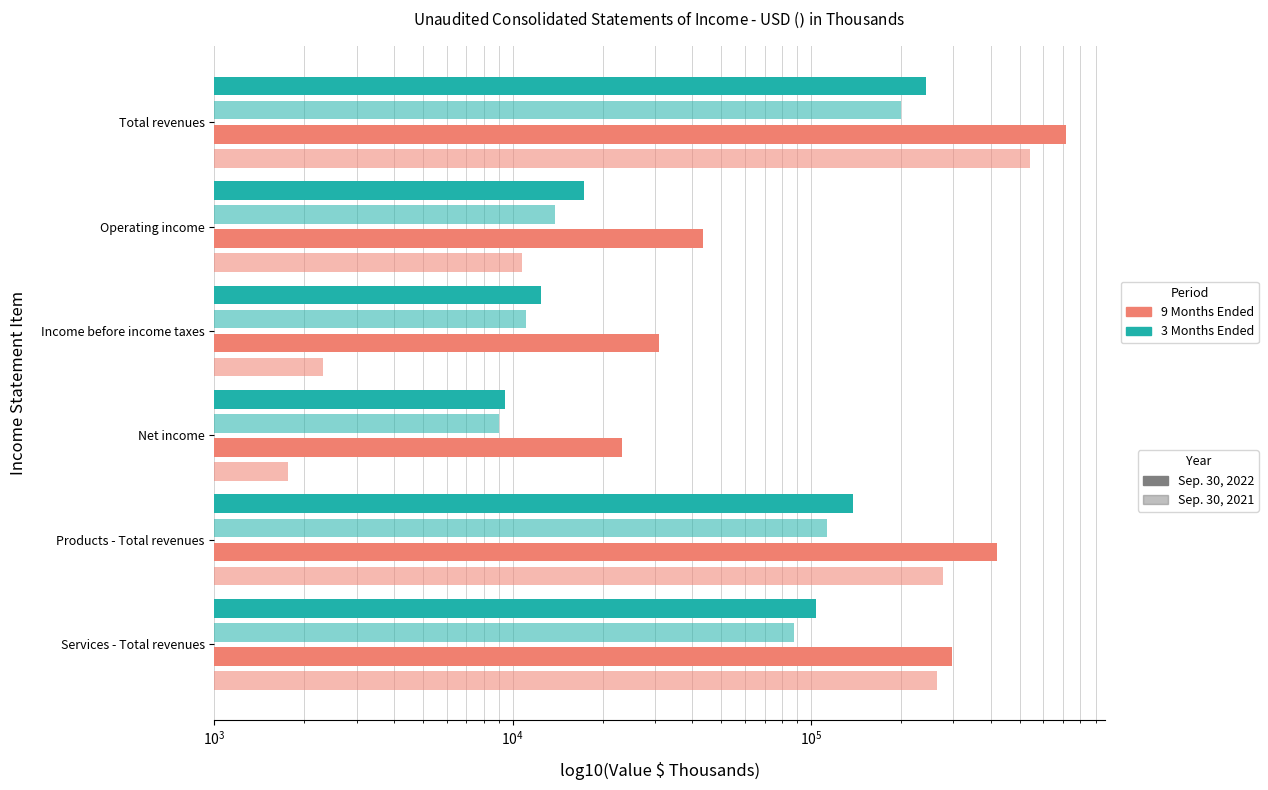

Which series has the widest spread of values?

9 Months Ended Sep. 30, 2022